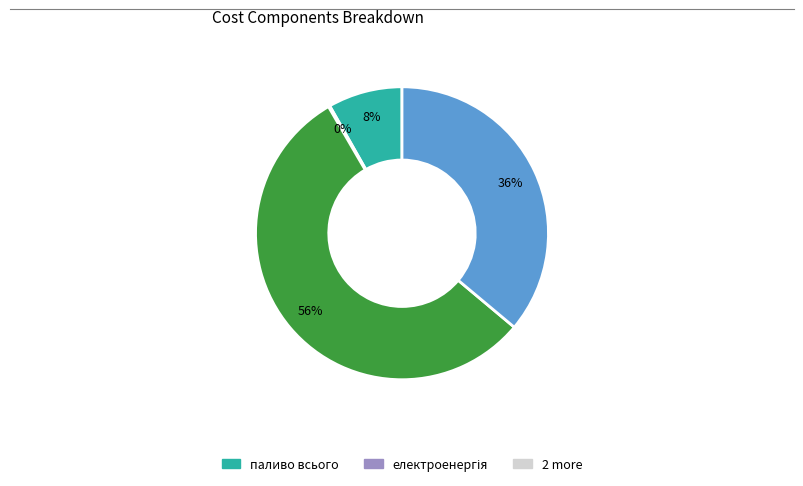

To the nearest percent, what is the average slice percentage?

25%